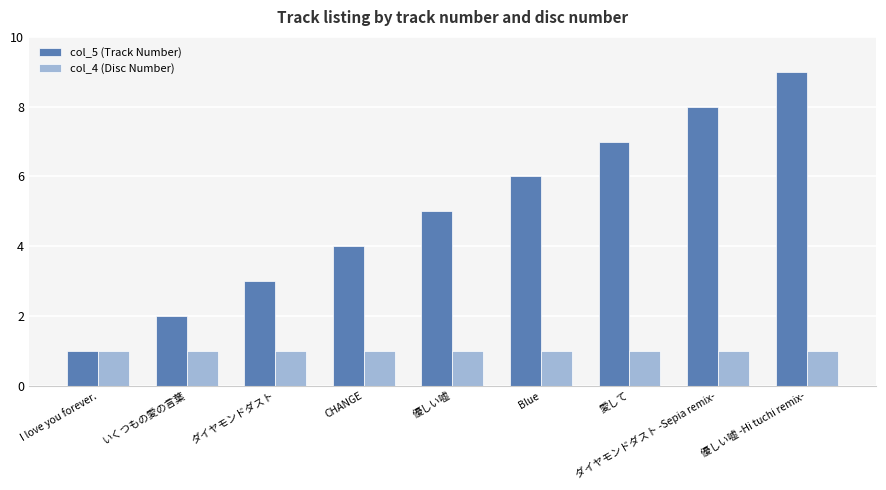

The value of col_5 (Track Number) at CHANGE is 6. True or false?

False